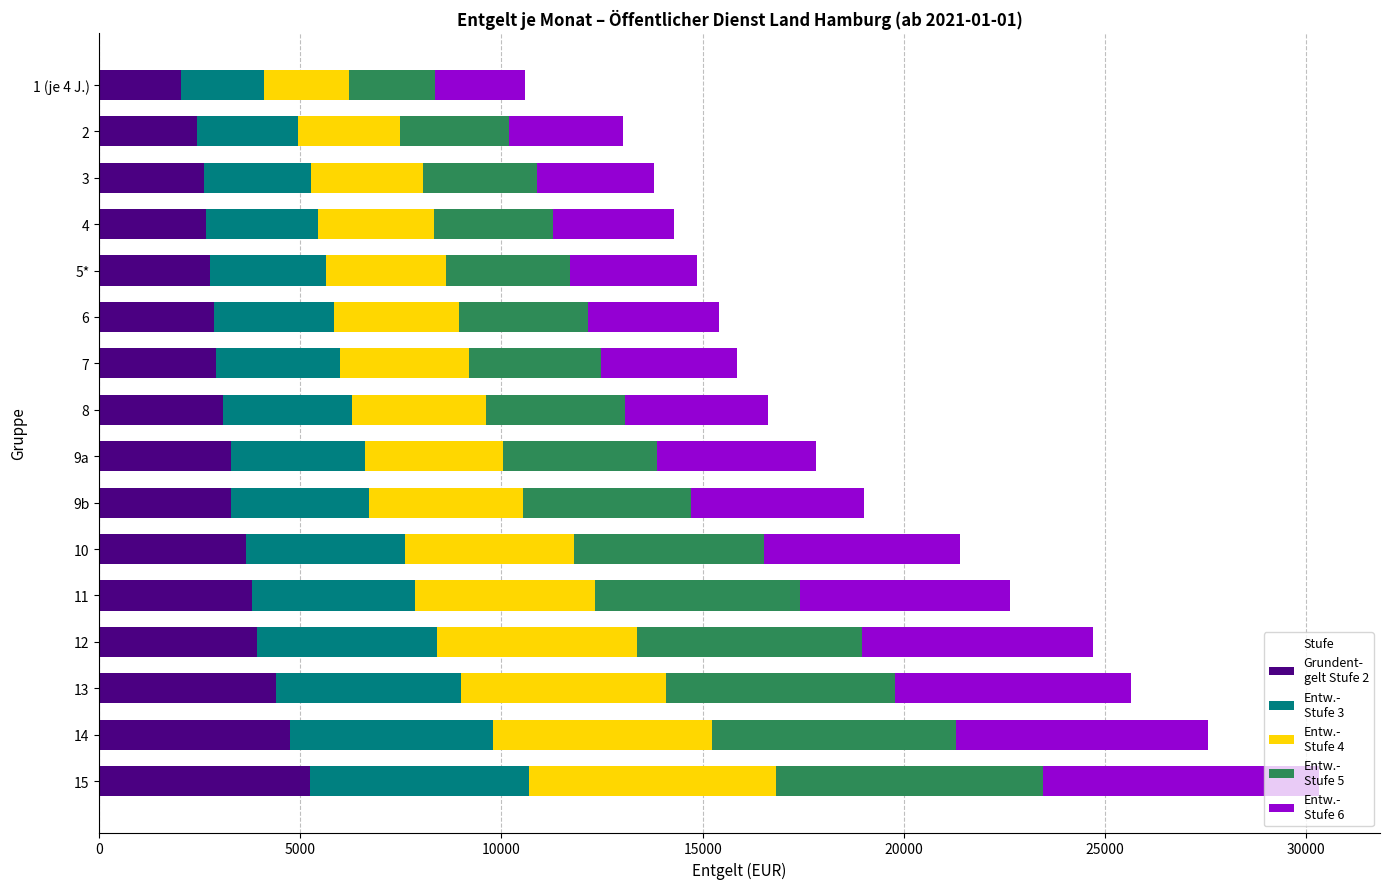

What is the total value across all series at 7?

15862.2